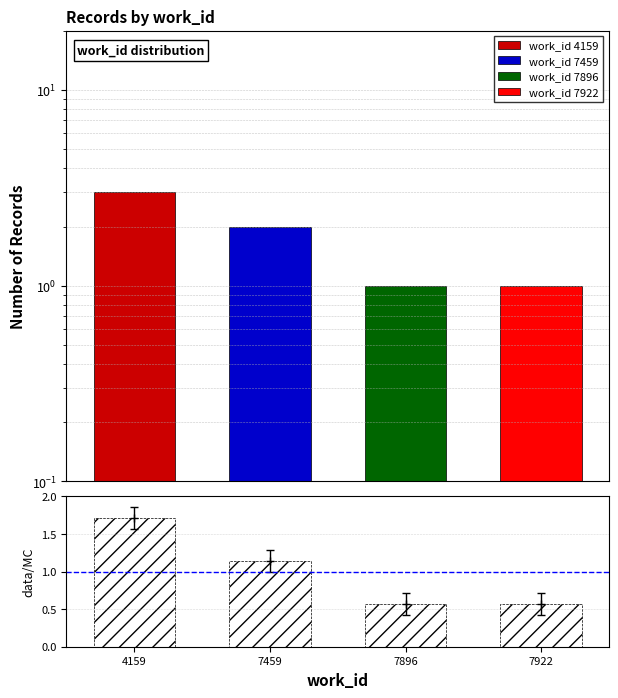

List the labels in order of value, largest first.

4159, 7459, 7896, 7922